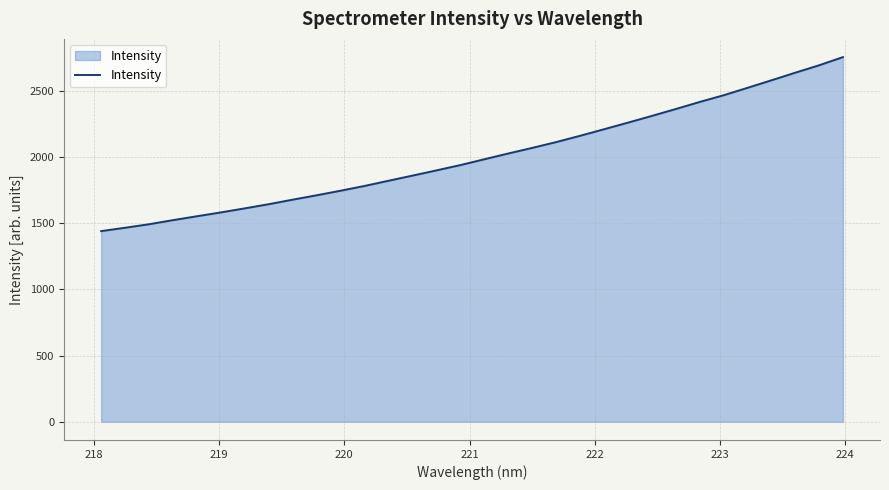

What is the difference between the maximum and minimum values?

1314.6